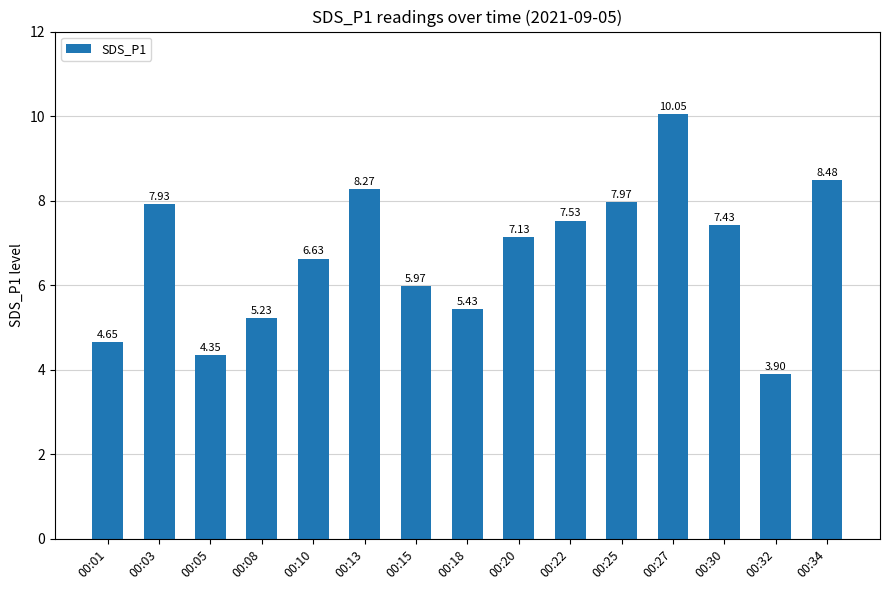

Rank the categories by value from lowest to highest.

00:32, 00:05, 00:01, 00:08, 00:18, 00:15, 00:10, 00:20, 00:30, 00:22, 00:03, 00:25, 00:13, 00:34, 00:27